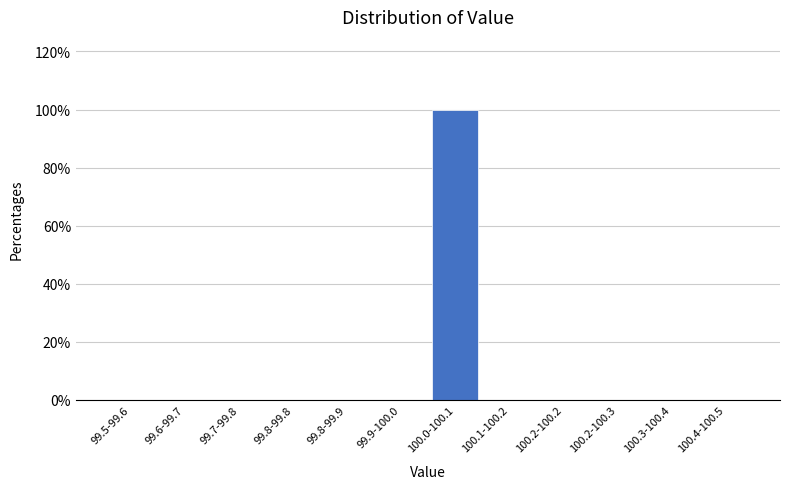

Reading left to right, transcribe all the data shown in this chart.

99.5-99.6=0	99.6-99.7=0	99.7-99.8=0	99.8-99.8=0	99.8-99.9=0	99.9-100.0=0	100.0-100.1=100	100.1-100.2=0	100.2-100.2=0	100.2-100.3=0	100.3-100.4=0	100.4-100.5=0